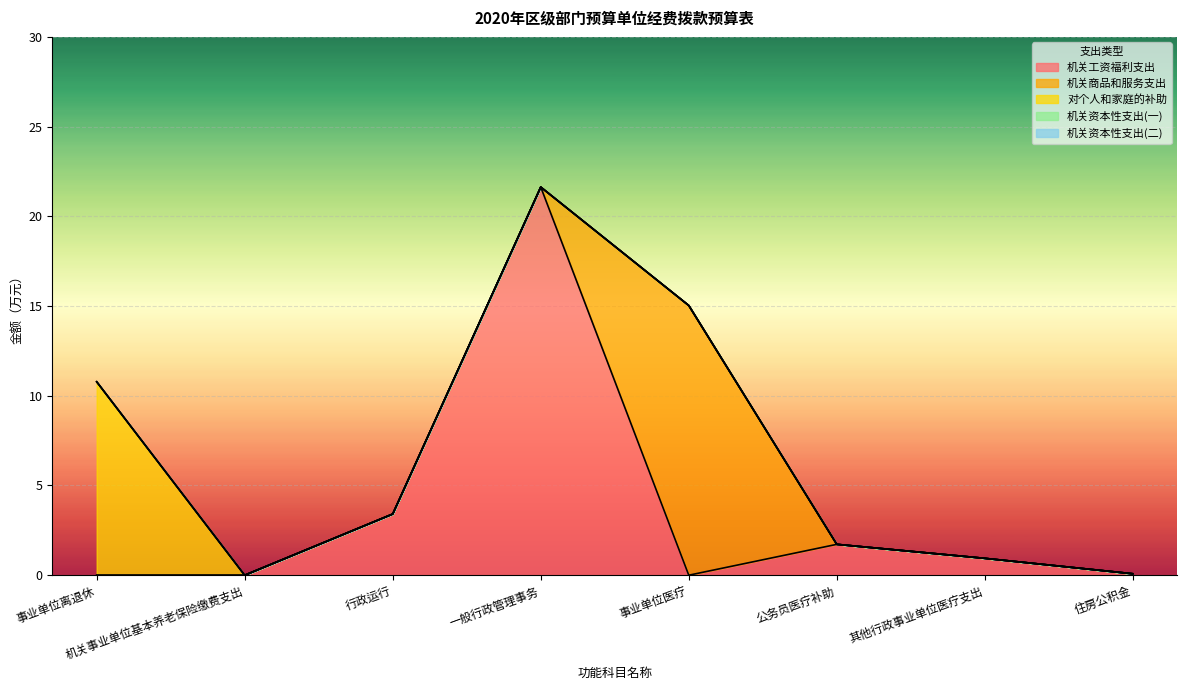

At which category is the sum across all series the highest?

一般行政管理事务